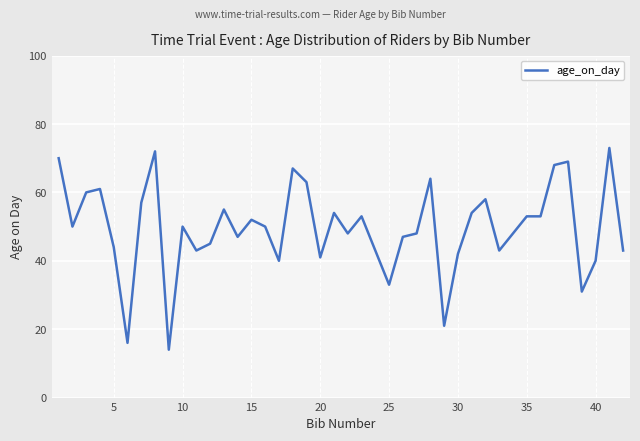

What is the average value?

50